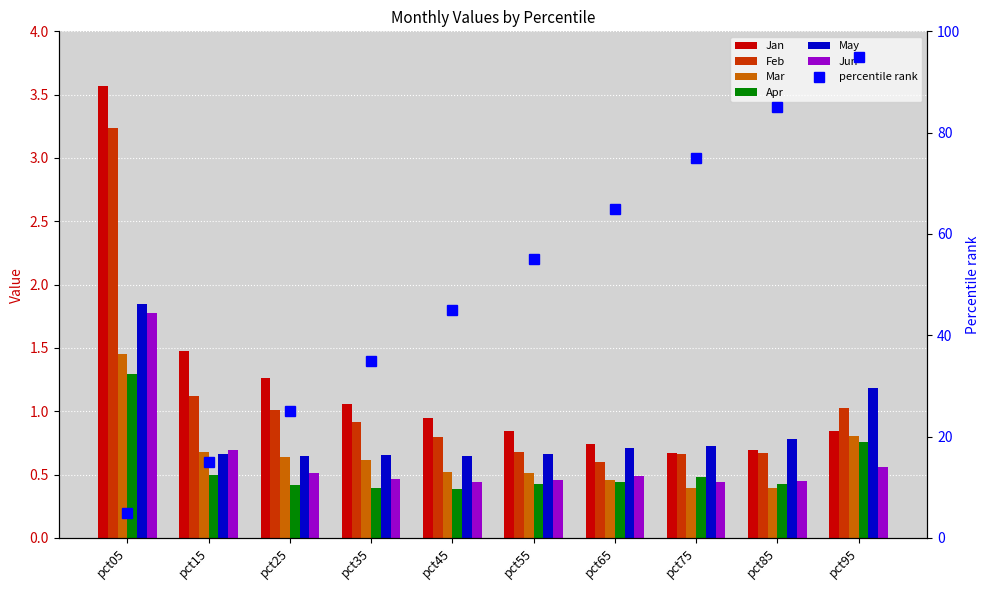

Where is Jan nearest to the value 2?

pct15